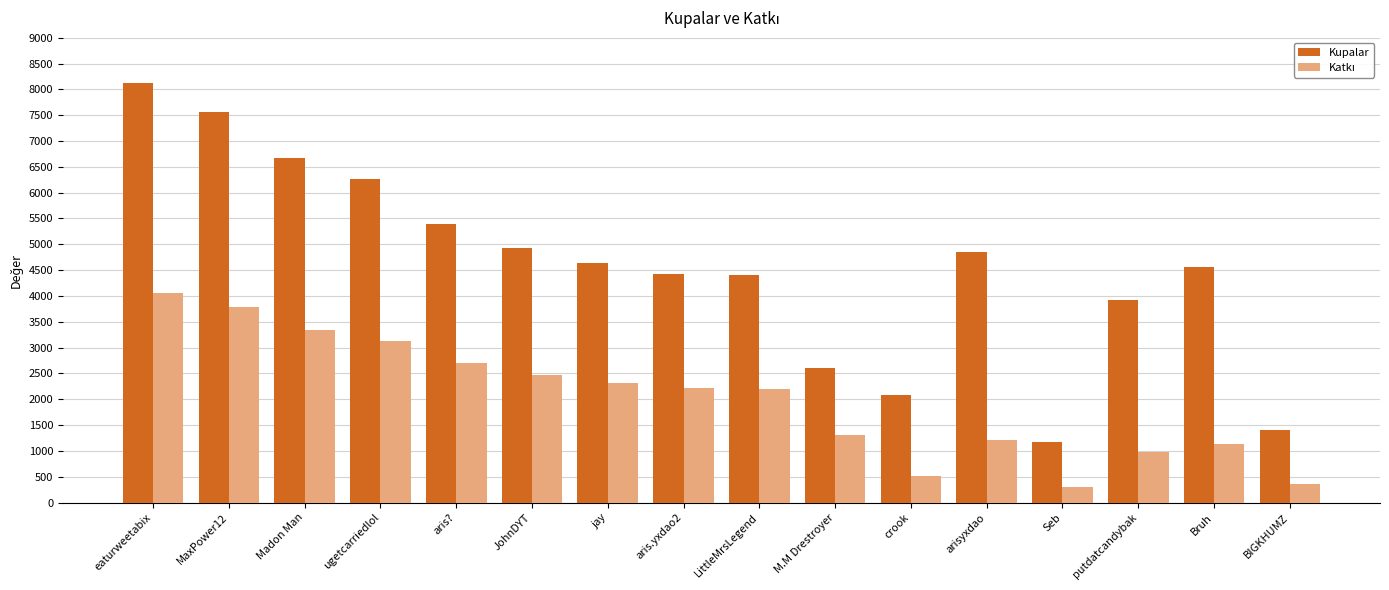

What is the label of the 2nd bar from the right?

Bruh